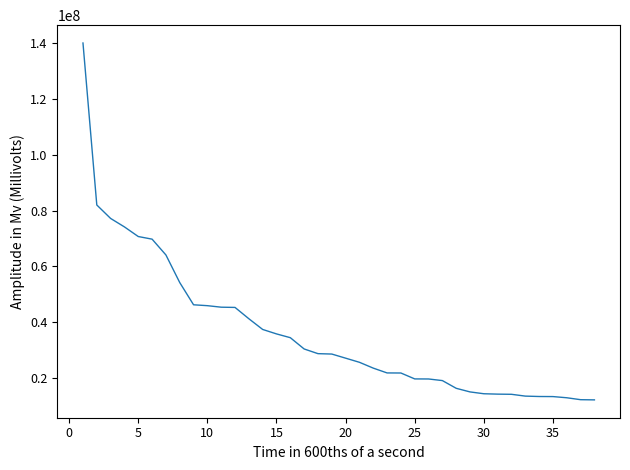

How many values are below 28688278?

19